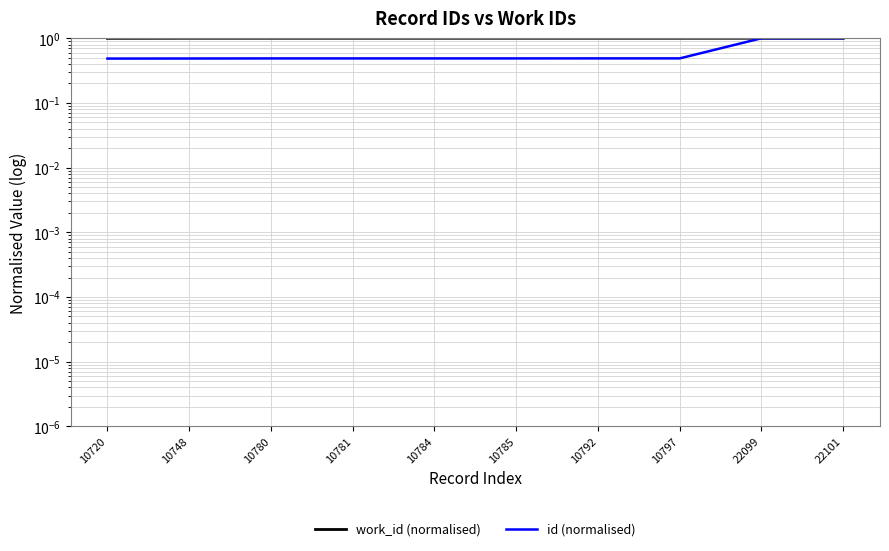

Is it true that work_id (normalised) equals 1.0 at 10784?

True